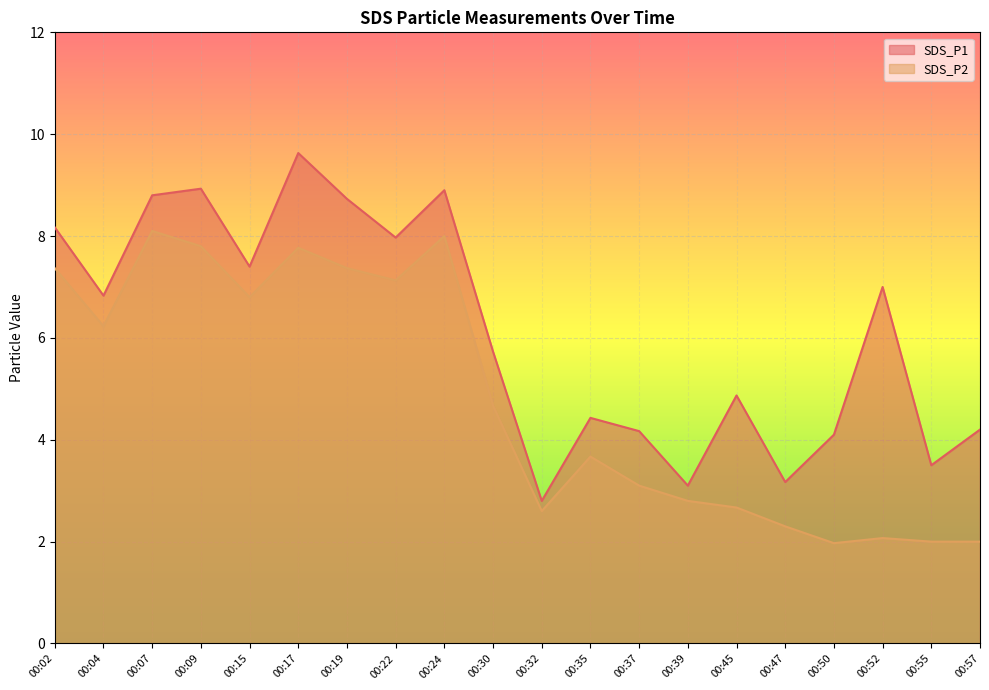

True or false: SDS_P1 has more than 0 points higher than both neighbors.

True